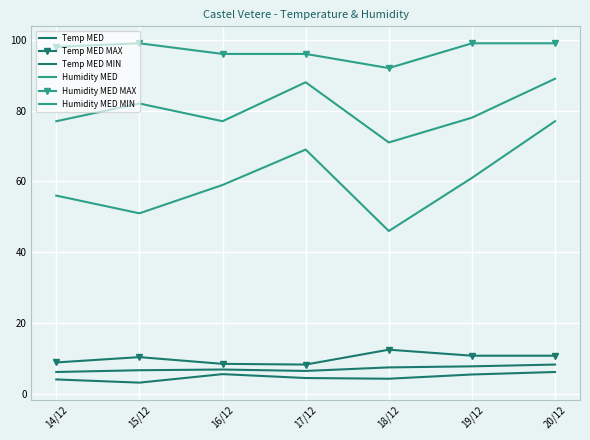

What position from the left is 20/12?

7